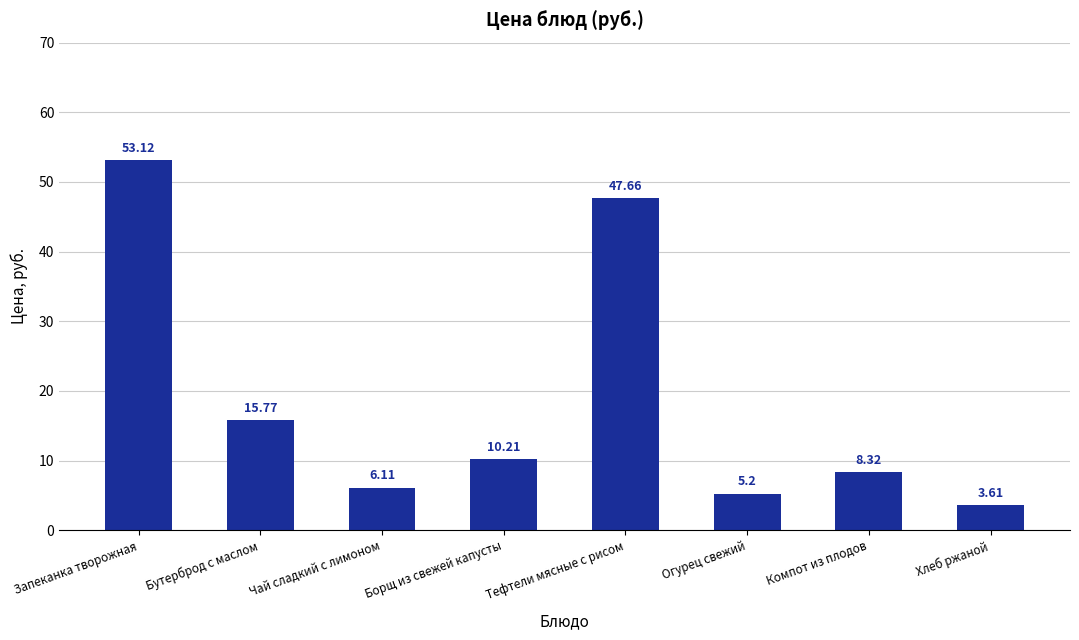

What is the sum of all values?

150.0